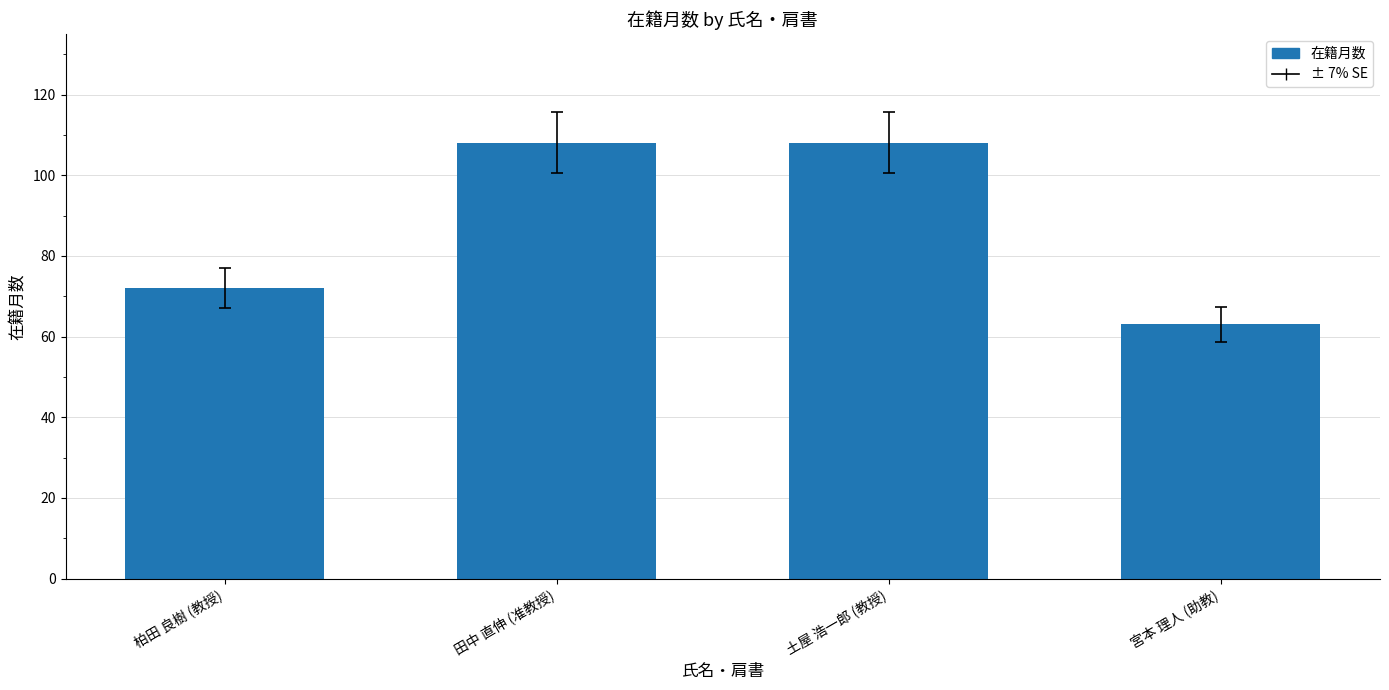

What is the label of the 2nd bar from the left?

田中 直伸 (准教授)